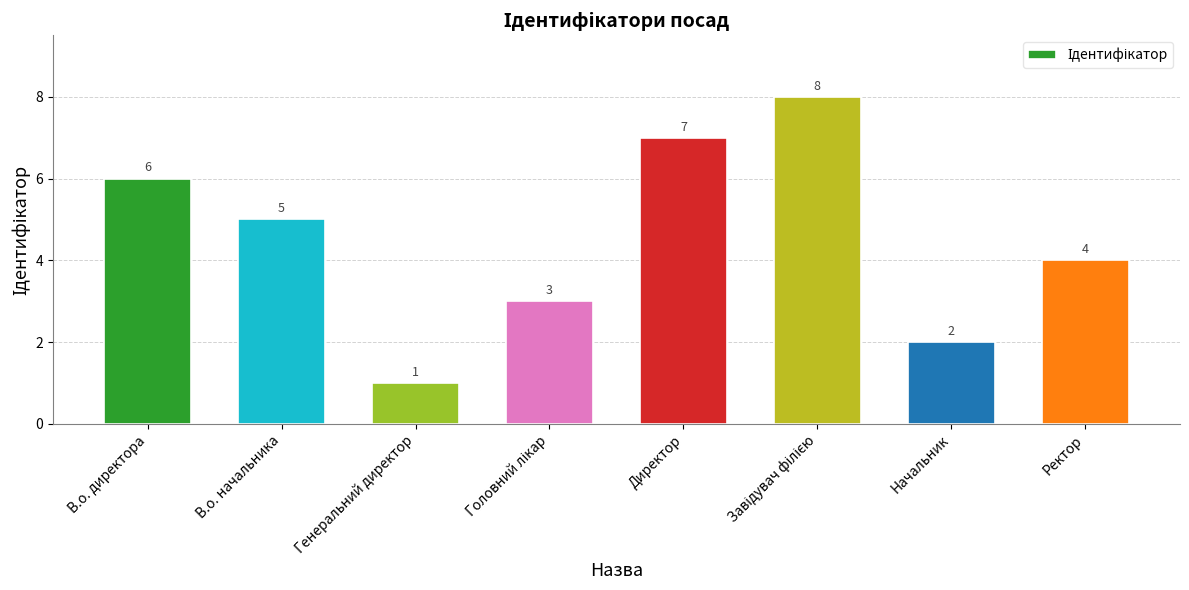

What is the label of the 1st bar from the left?

В.о. директора